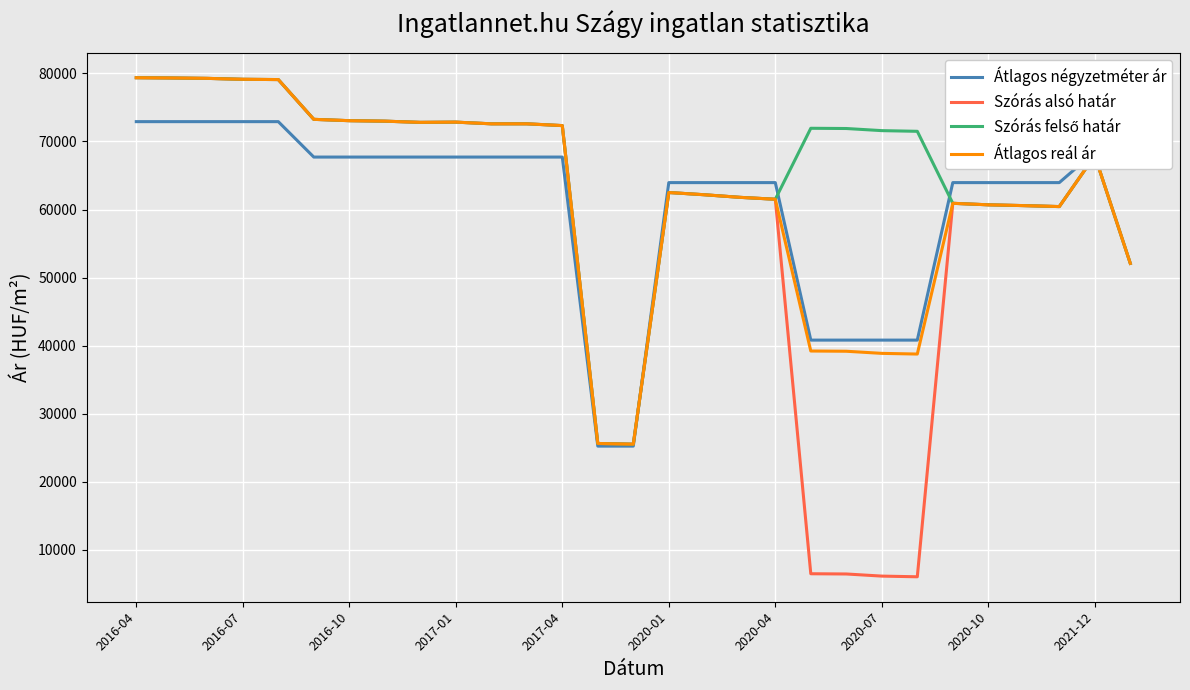

What is the maximum value for Átlagos reál ár?

79374